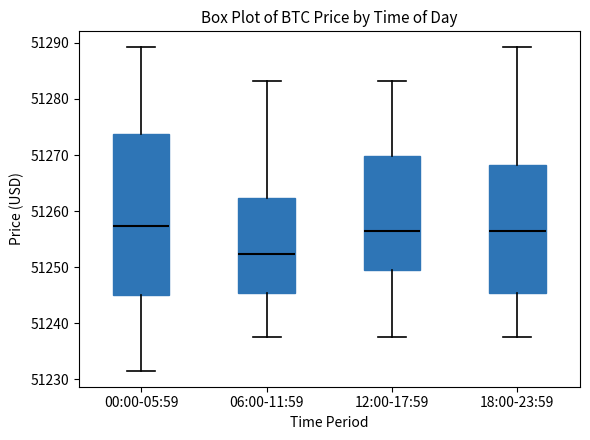

Reading left to right, transcribe this box plot: for each box, give where its median line is, the range the box spans, and where its two whiskers end, as read against the y-axis. The values are not printed on the chart, so give them approximately, as read against the axis.

00:00-05:59: median 51257, box 51245 to 51274, whiskers 51232 to 51289
06:00-11:59: median 51252, box 51245 to 51262, whiskers 51238 to 51283
12:00-17:59: median 51256, box 51249 to 51270, whiskers 51238 to 51283
18:00-23:59: median 51256, box 51245 to 51268, whiskers 51238 to 51289